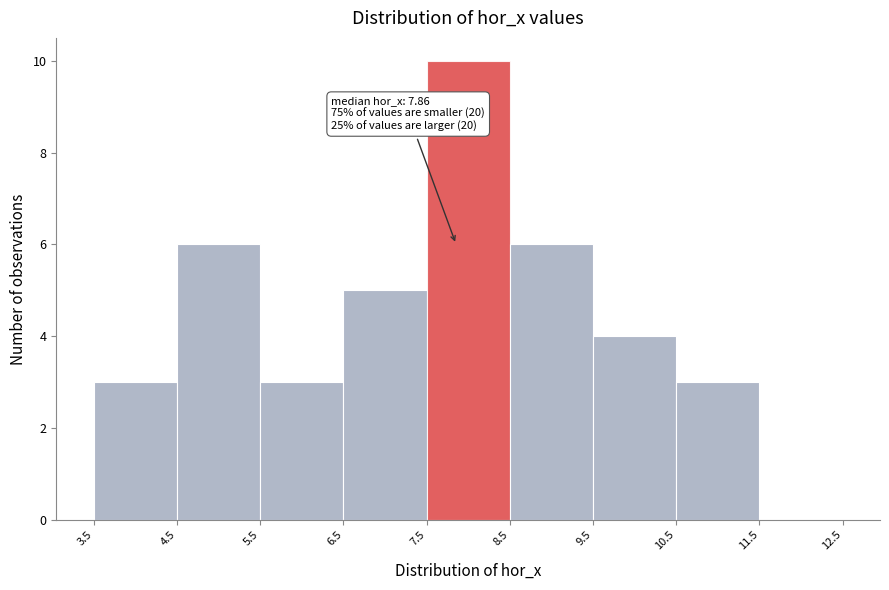

Which range on the x-axis has the tallest bar?

7.5 to 8.5